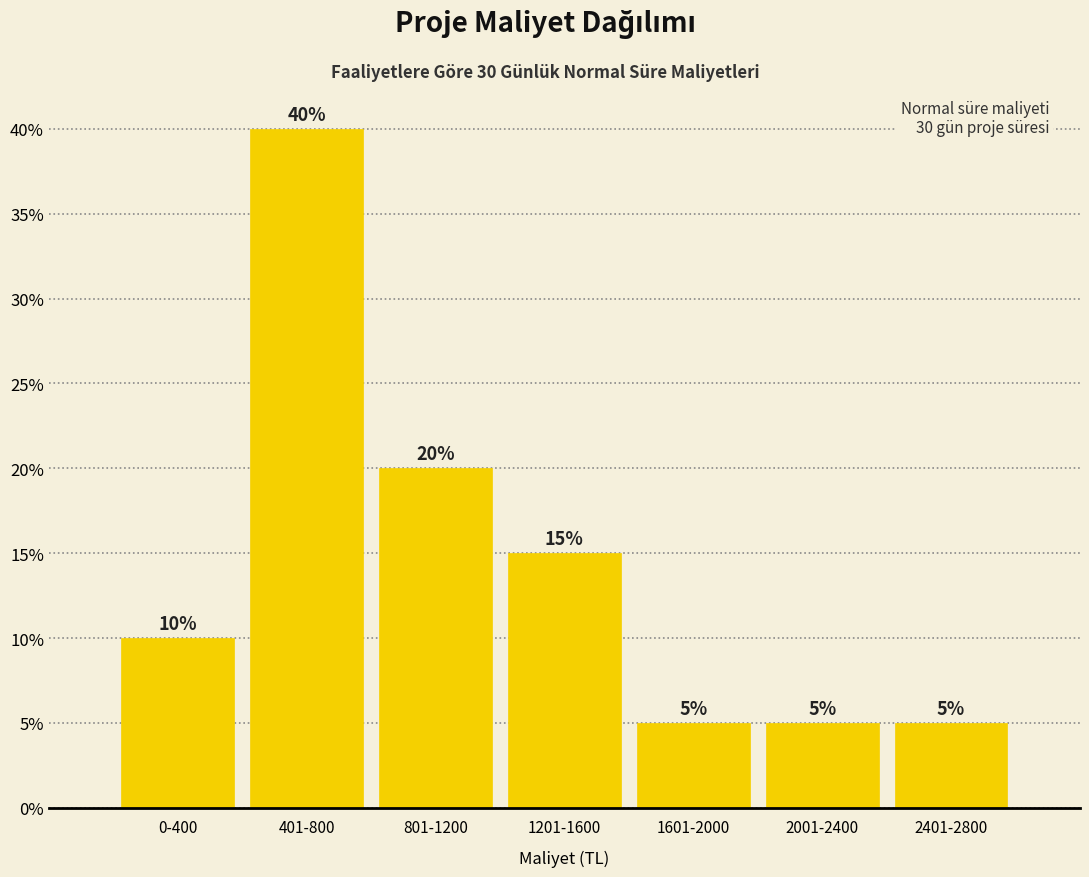

Reading right to left, extract all data points from this chart.

5	5	5	15	20	40	10